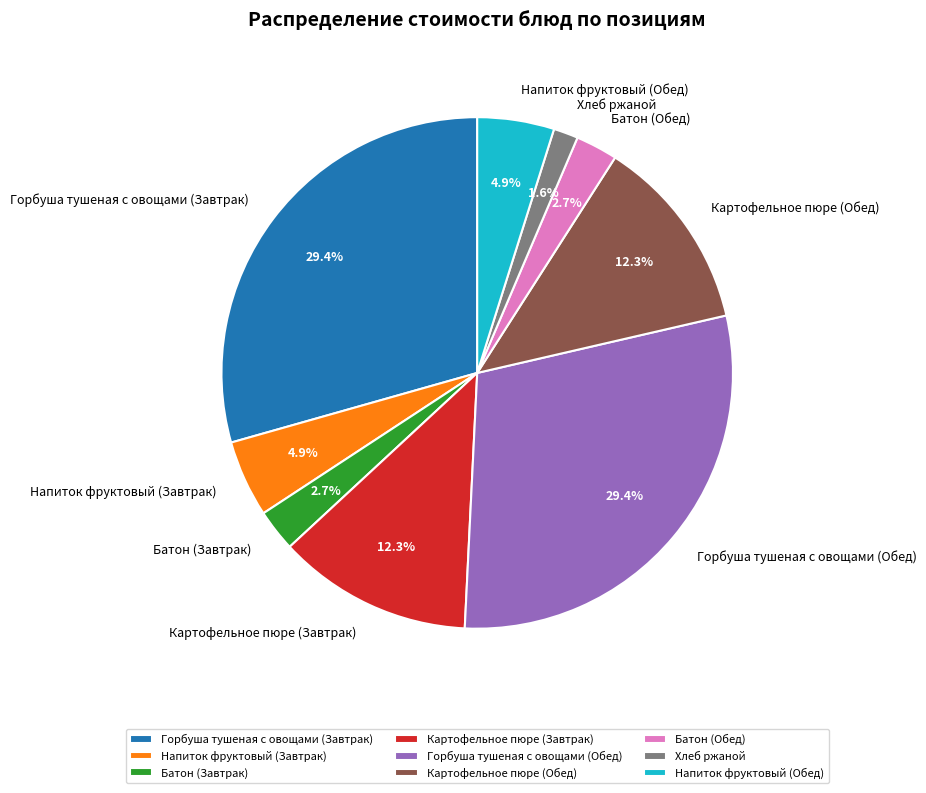

The Напиток фруктовый (Завтрак) slice represents 5% of the pie. True or false?

True